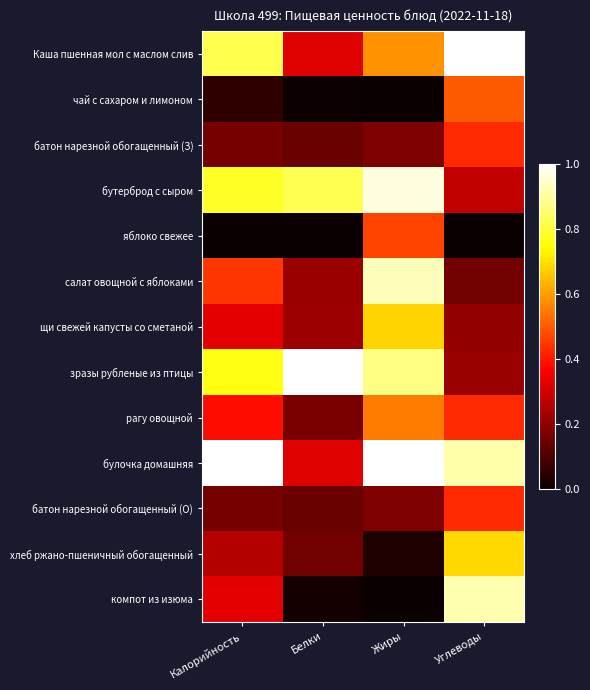

What is the difference between the highest and lowest values at Углеводы?

1.0